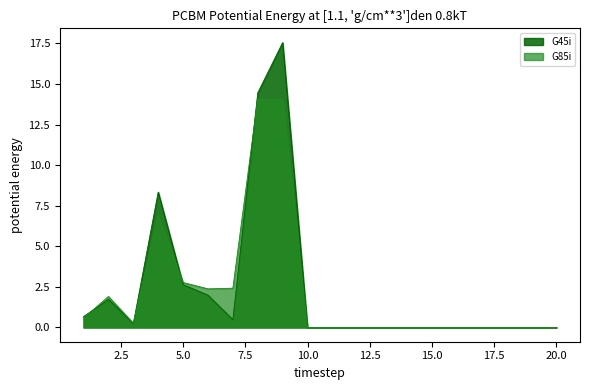

The G85i series shows 6.6 at 20.0. True or false?

False